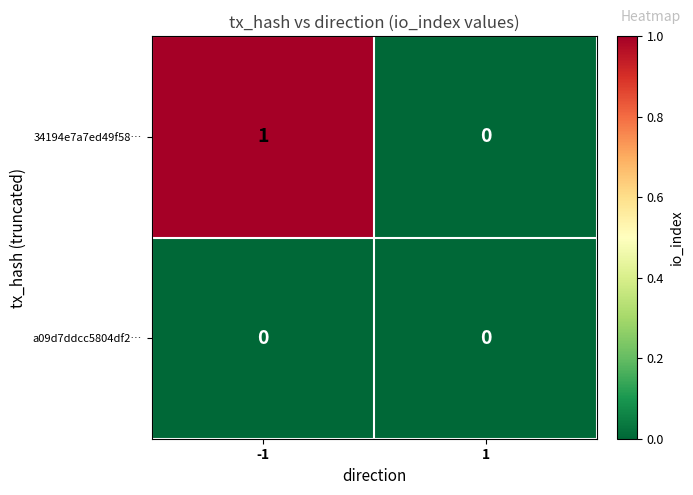

Reading right to left, transcribe all the data shown in this chart.

34194e7a7ed49f58…: 1=0	-1=1
a09d7ddcc5804df2…: 1=0	-1=0